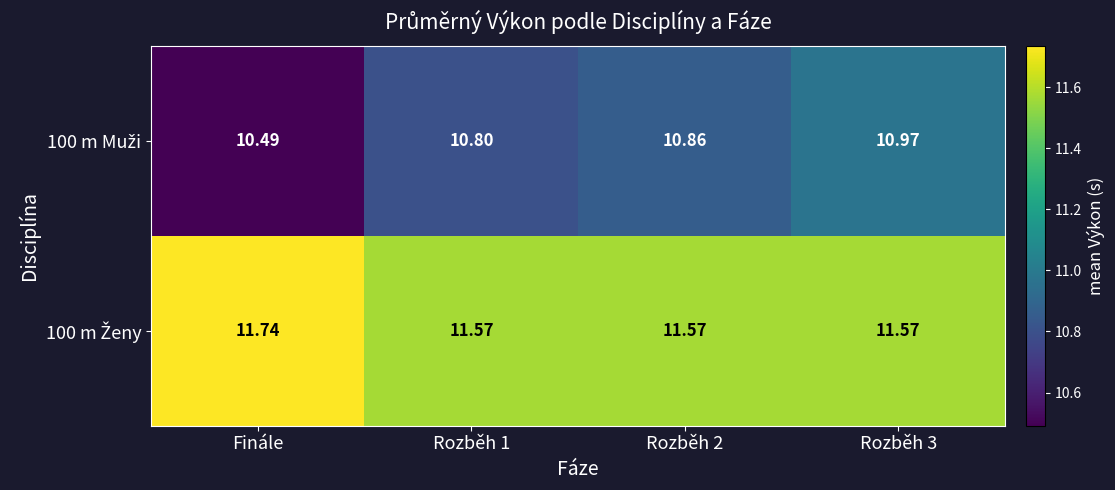

Which label corresponds to the smallest value in the chart?

Finále